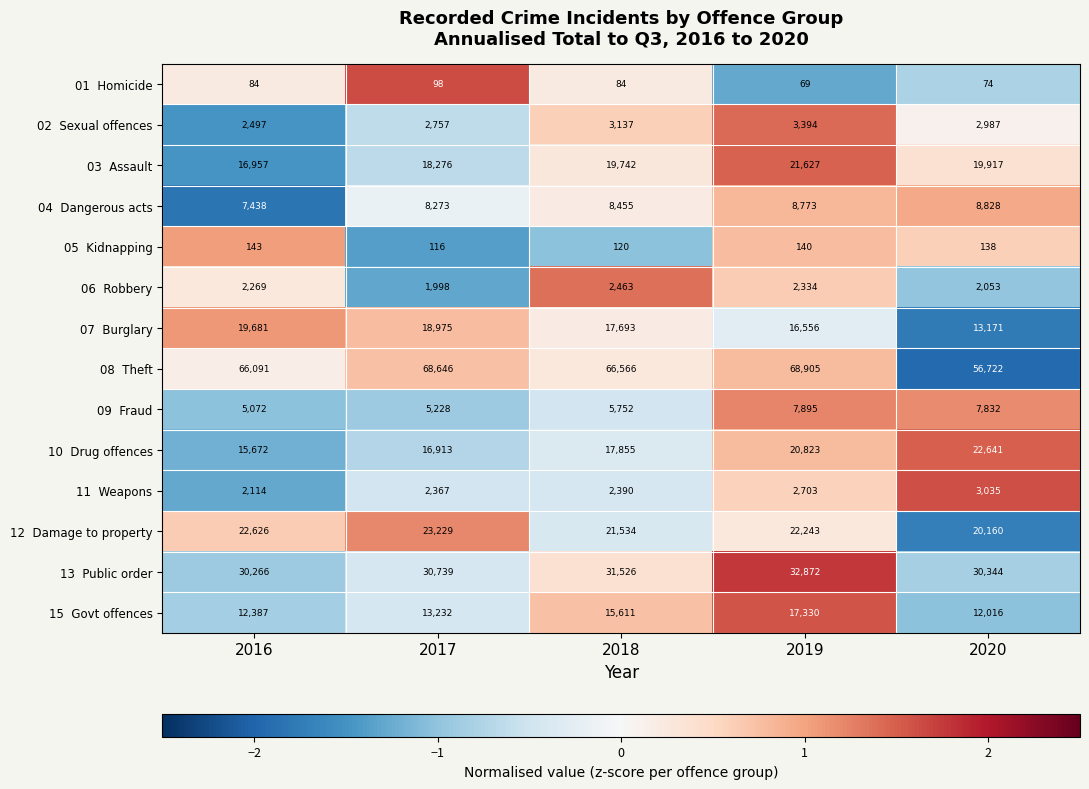

At how many categories does at least one series exceed 31042?

5